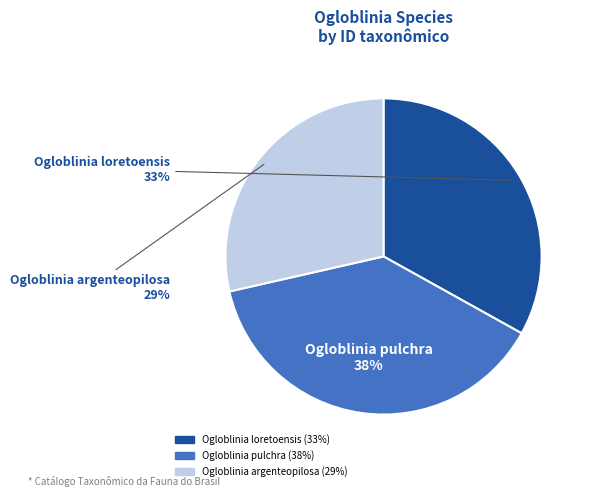

Which slice is the smallest?

Ogloblinia argenteopilosa